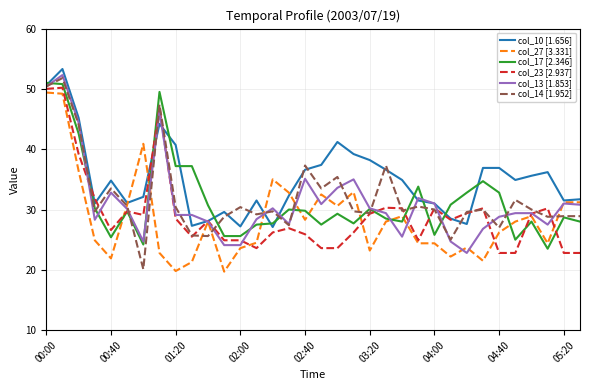

What is the maximum value for col_10 [1.656]?

53.3